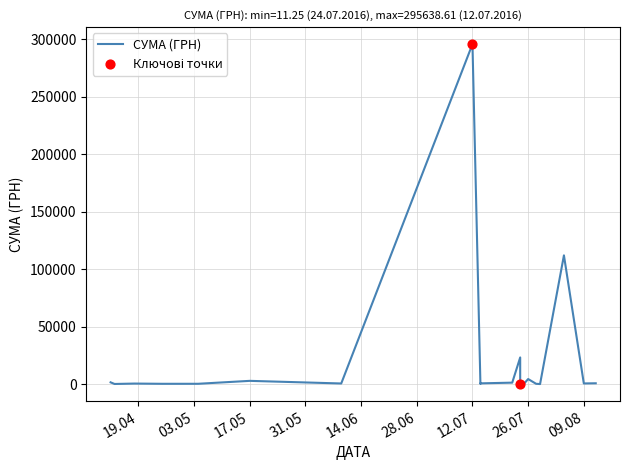

Approximately how many times larger is the value at 18.04.2016 compared to 04.05.2016?

1.6